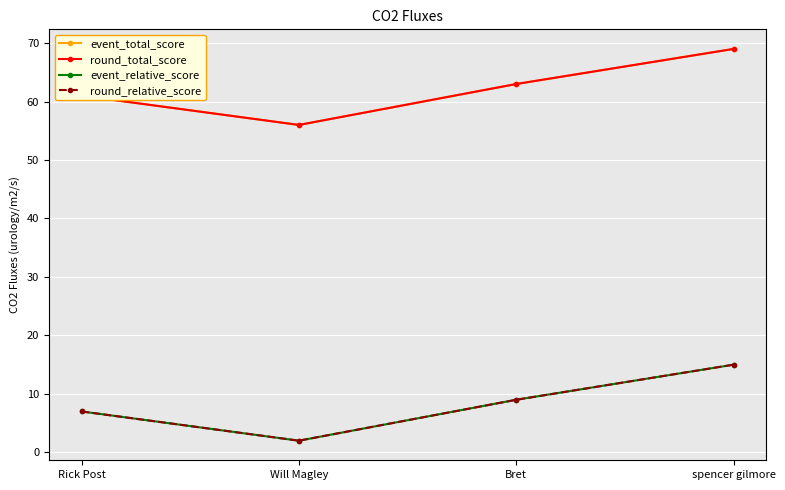

True or false: event_total_score and round_relative_score intersect in this chart.

False